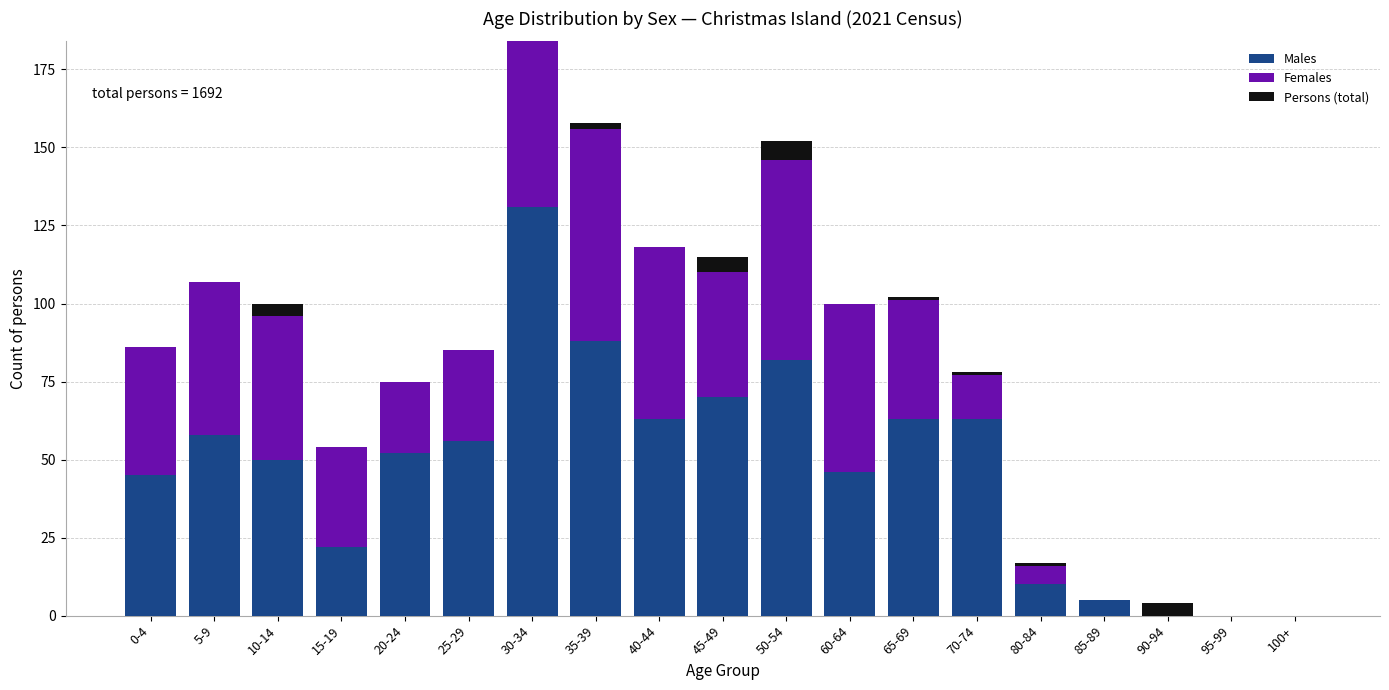

What is the sum of the Males values at 90-94 and 60-64?

46